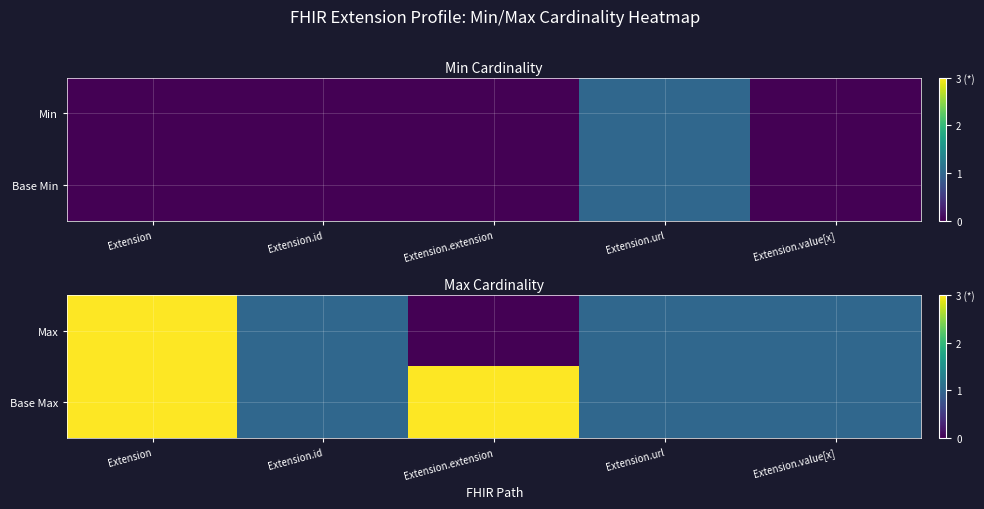

What is the difference between the highest and lowest values at Extension.extension?

3